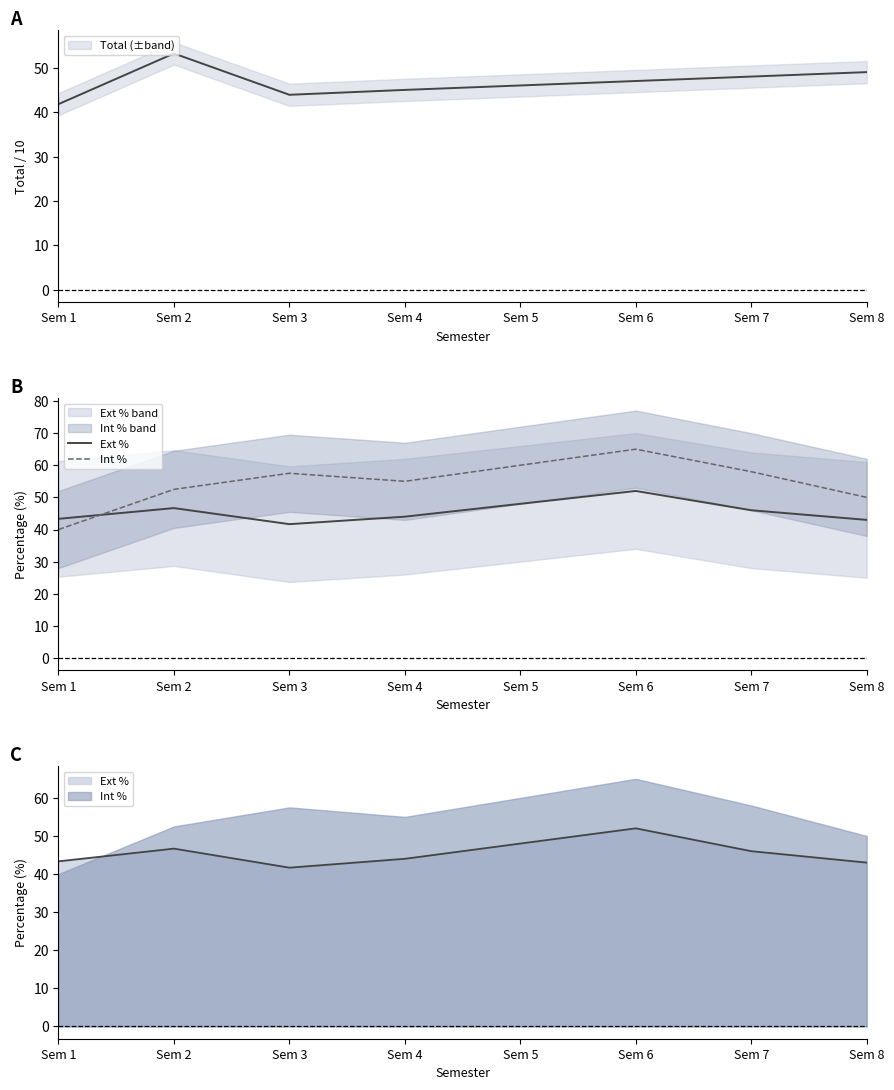

True or false: Ext % has a value of 21.0 at Sem 2.

False